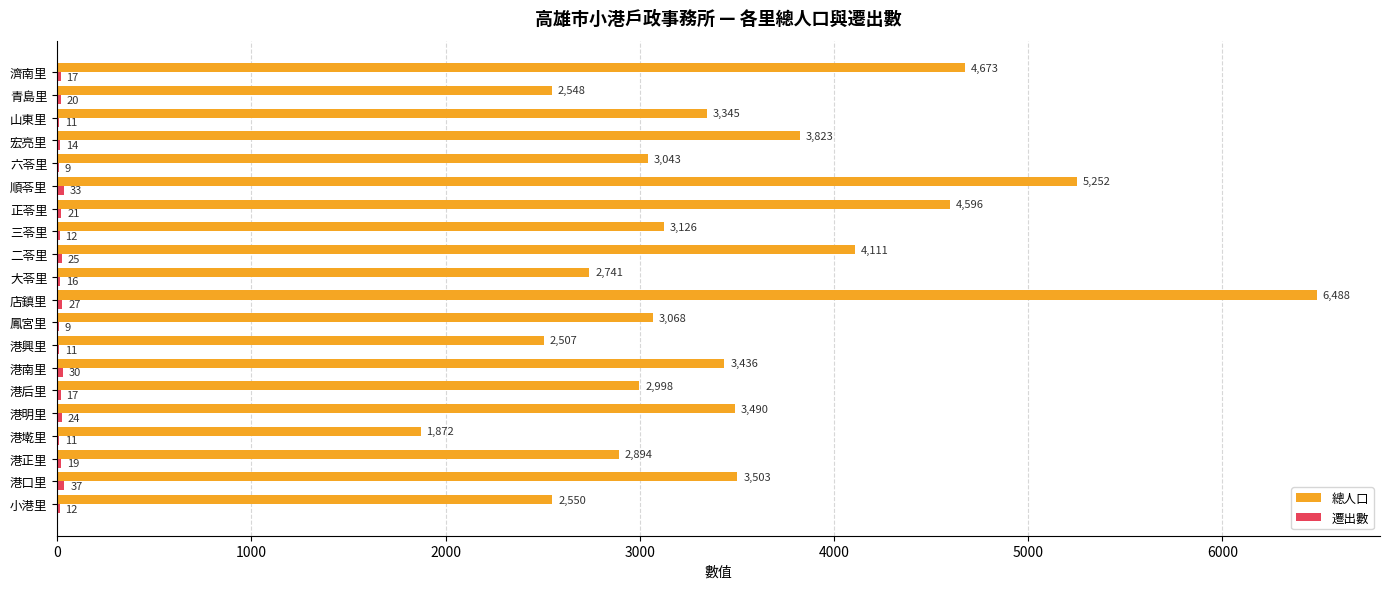

Which series changed the most between 港正里 and 港墘里?

總人口